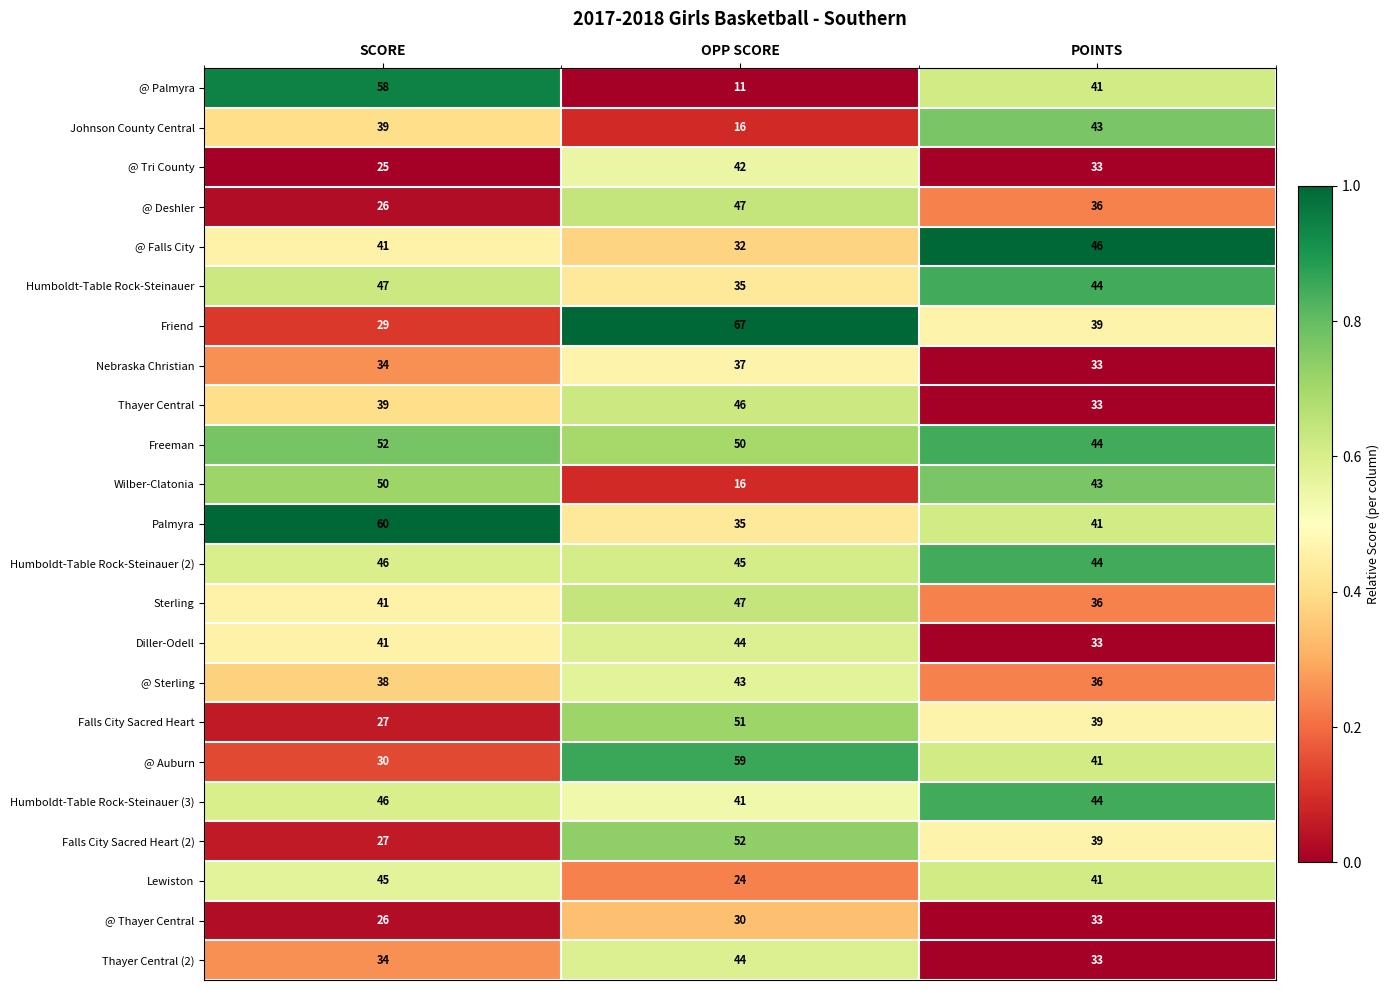

What is the spread (max minus min) of values at SCORE?

35